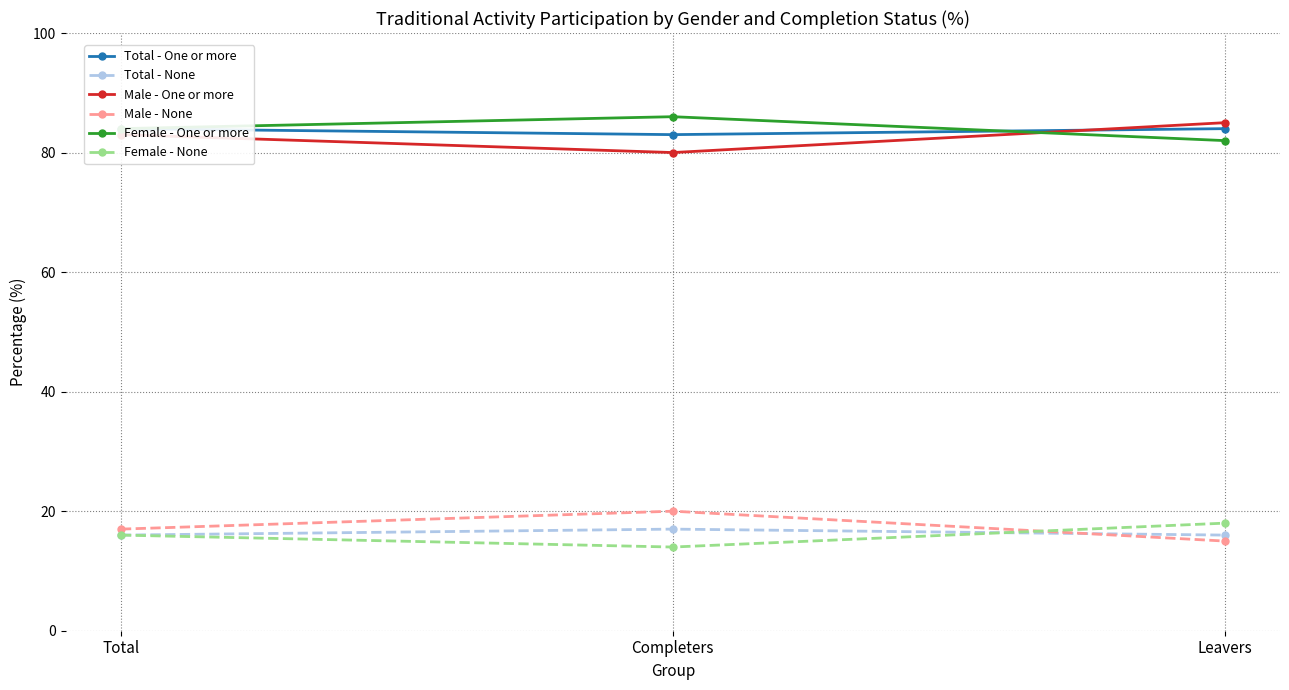

How many data points in Total - None are above 16?

1